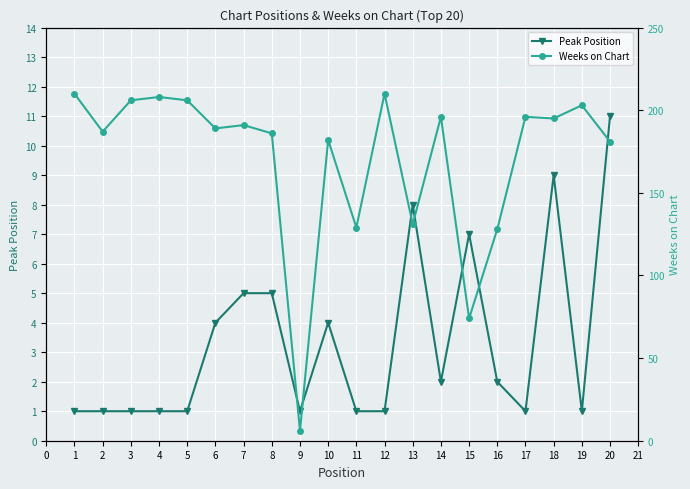

At which label does Peak Position reach its peak?

20